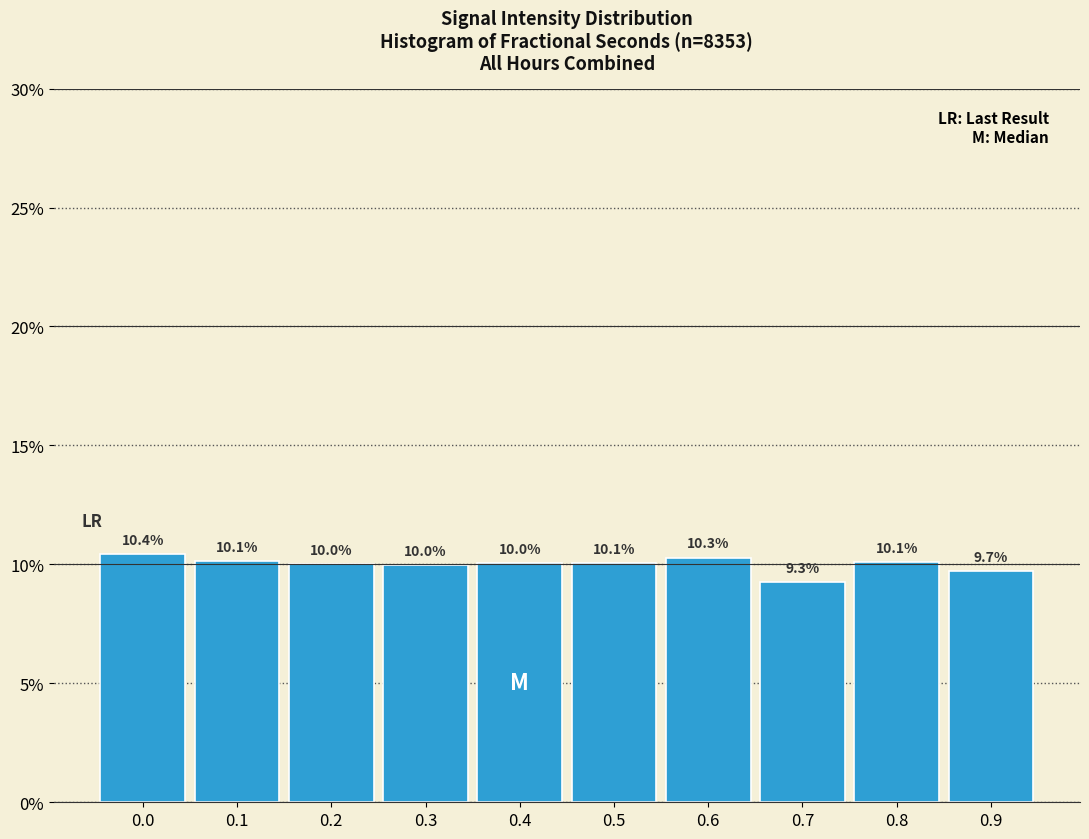

Reading left to right, what are all the values shown in this chart?

10.4	10.1	10.0	10.0	10.0	10.1	10.3	9.3	10.1	9.7